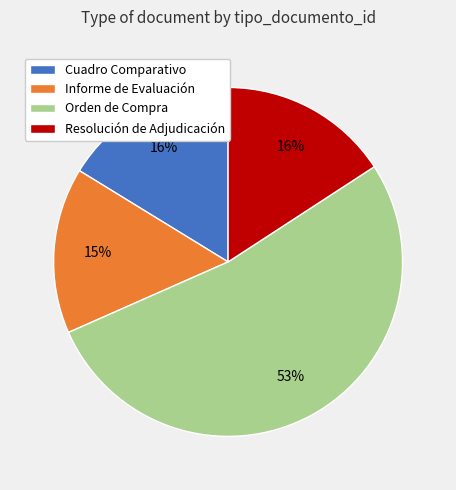

To the nearest percent, what is the average slice percentage?

25%